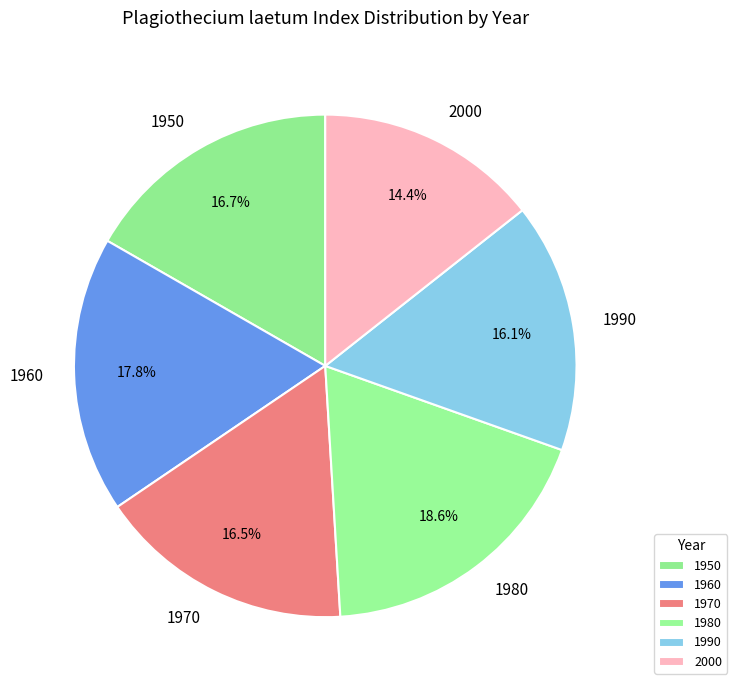

Which category has the biggest portion of the pie?

1980